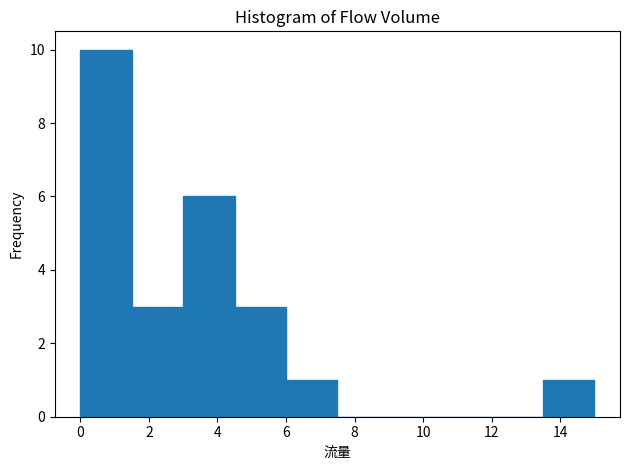

How tall is the bar that spans 1.5 to 3.0 on the x-axis? Neither the bar edges nor the heights are printed on the chart, so give them approximately, as read against the axes.

3